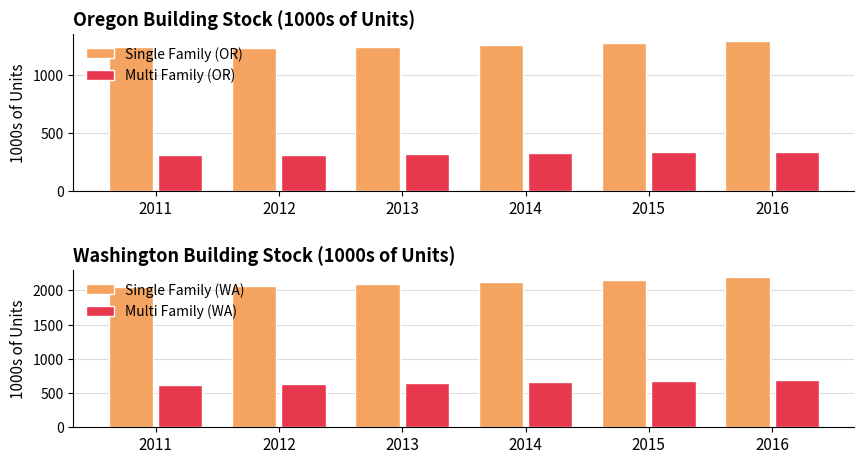

Between 2016 and 2012, which is larger?

2016